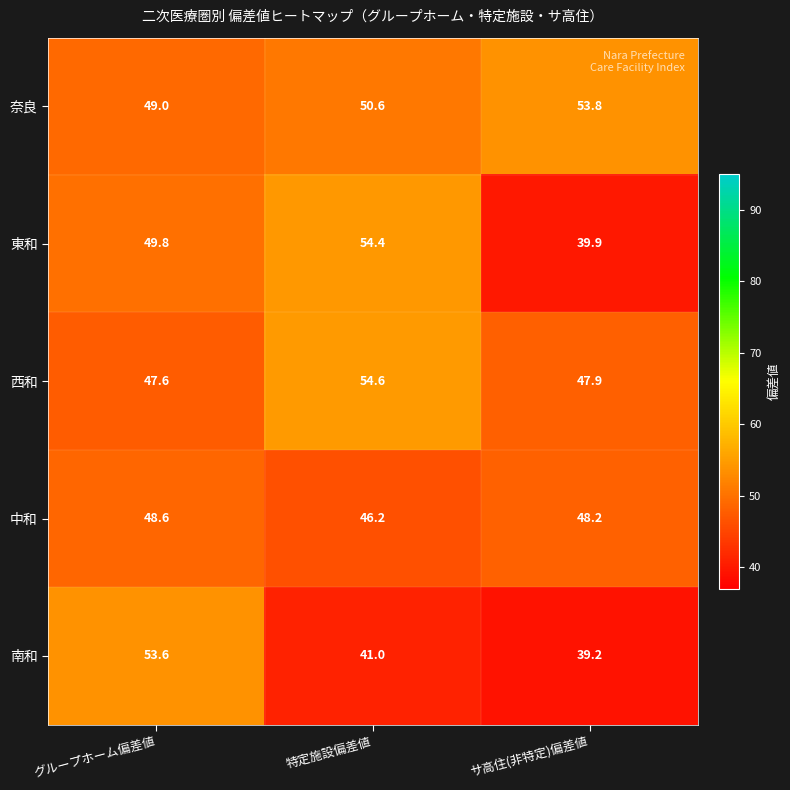

Between グループホーム偏差値 and サ高住(非特定)偏差値, which series saw the biggest shift?

南和